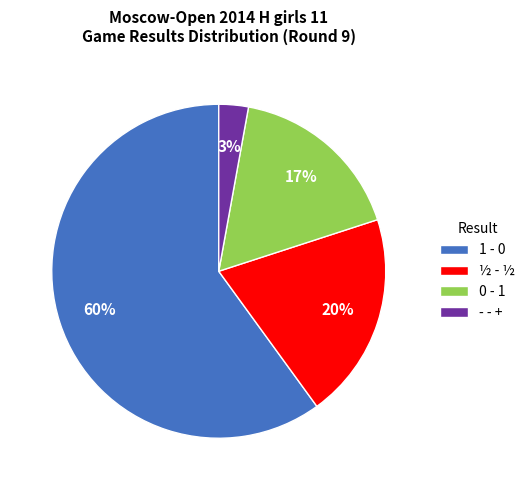

How many segments does this pie chart have?

4